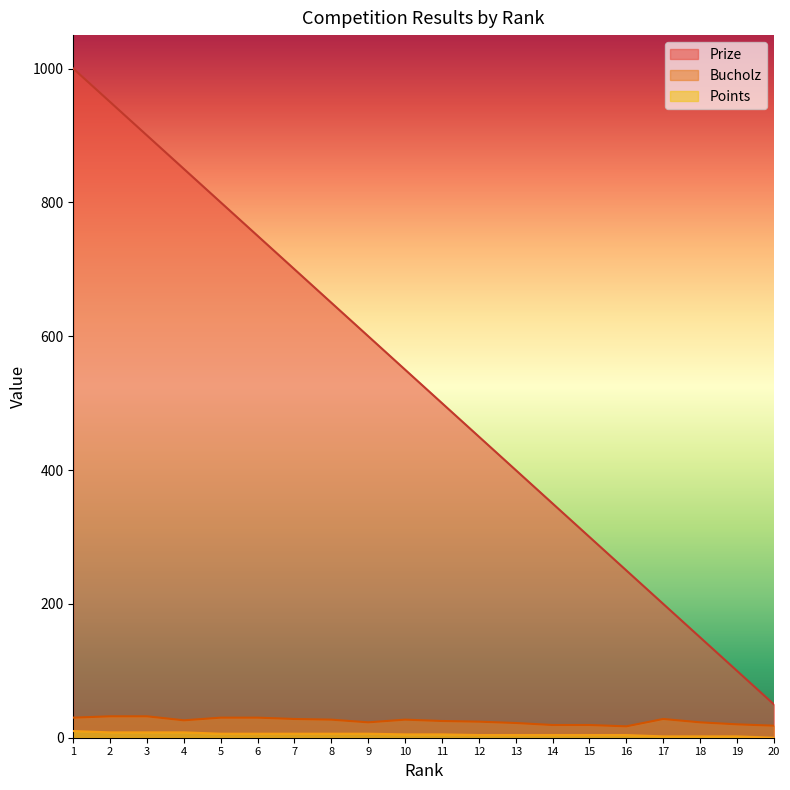

At which category does the chart reach its minimum across all series?

20